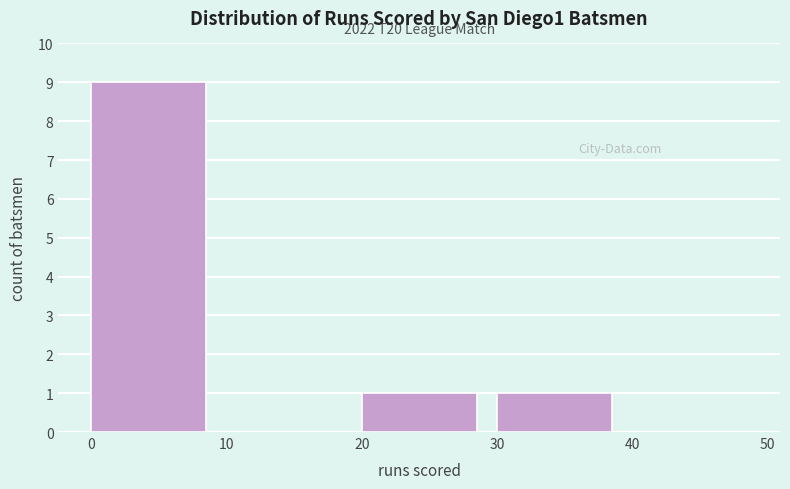

Which range on the x-axis has the tallest bar?

0 to 10